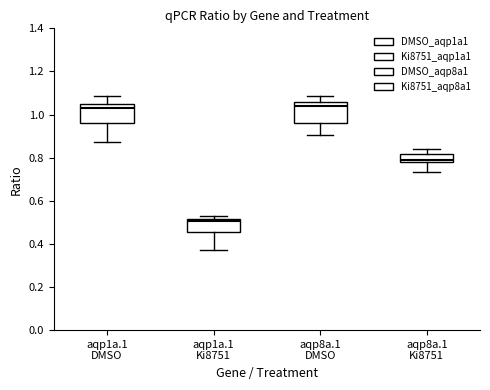

Where does the upper whisker of the box for aqp8a.1 Ki8751 end on the y-axis? The values are not printed on the chart, so give them approximately, as read against the axis.

0.84